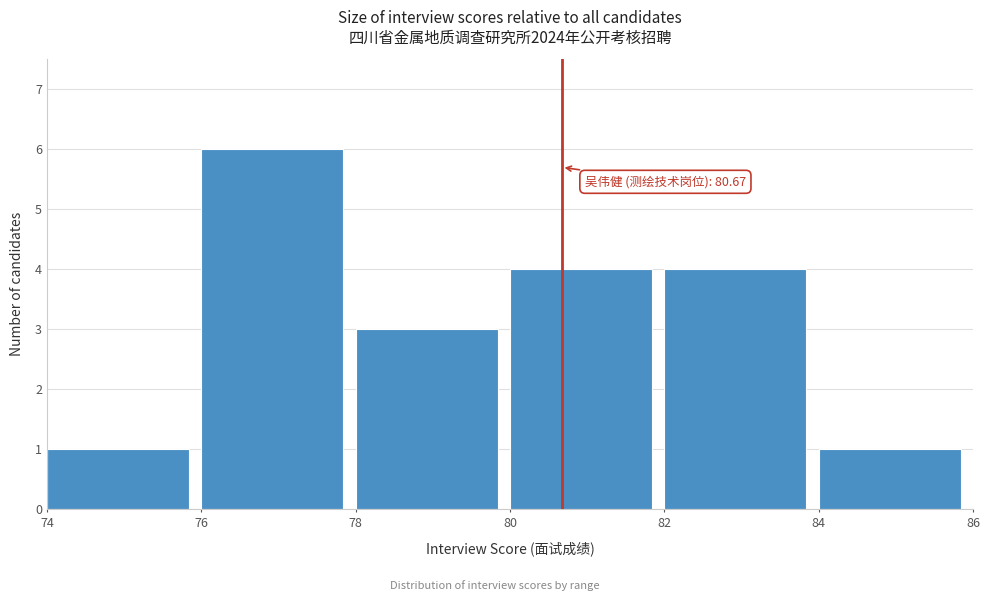

Which range on the x-axis has the tallest bar?

76 to 78